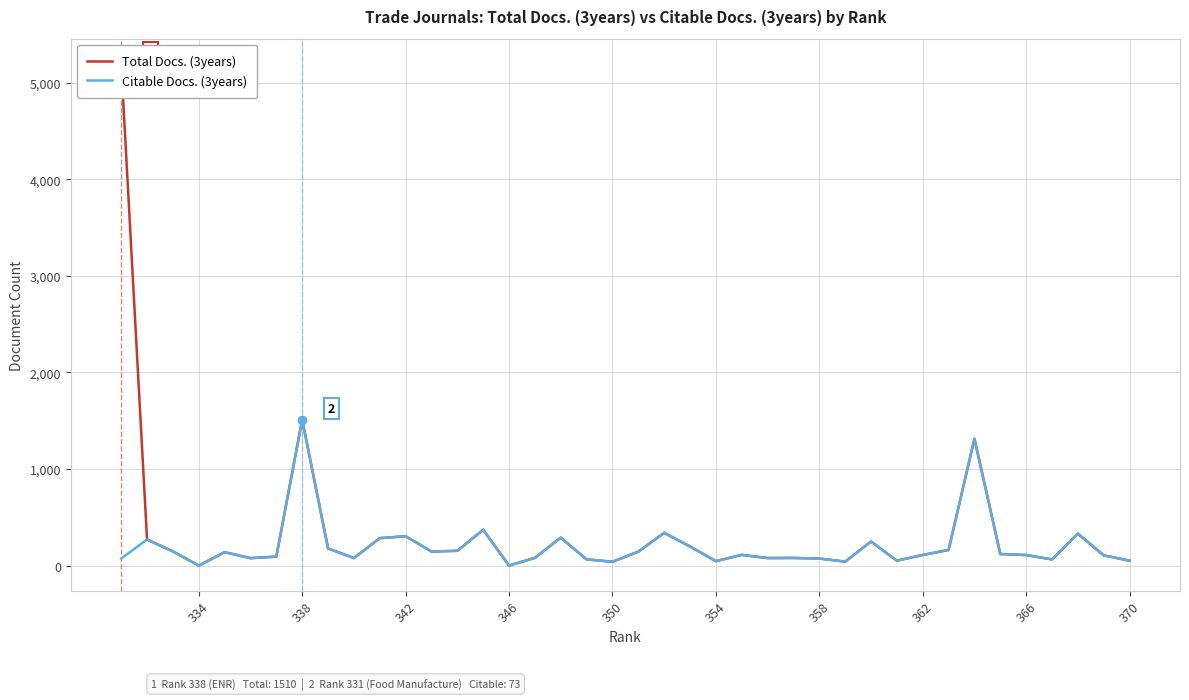

True or false: Total Docs. (3years) has a value of 90 at 334.

False